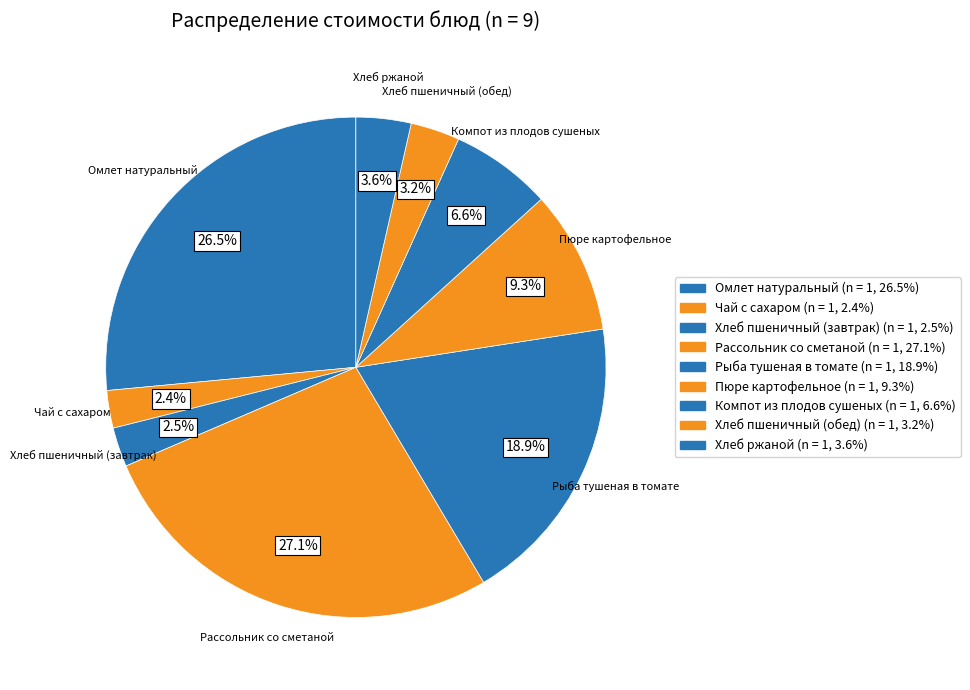

What is the largest slice in the pie chart?

Рассольник со сметаной